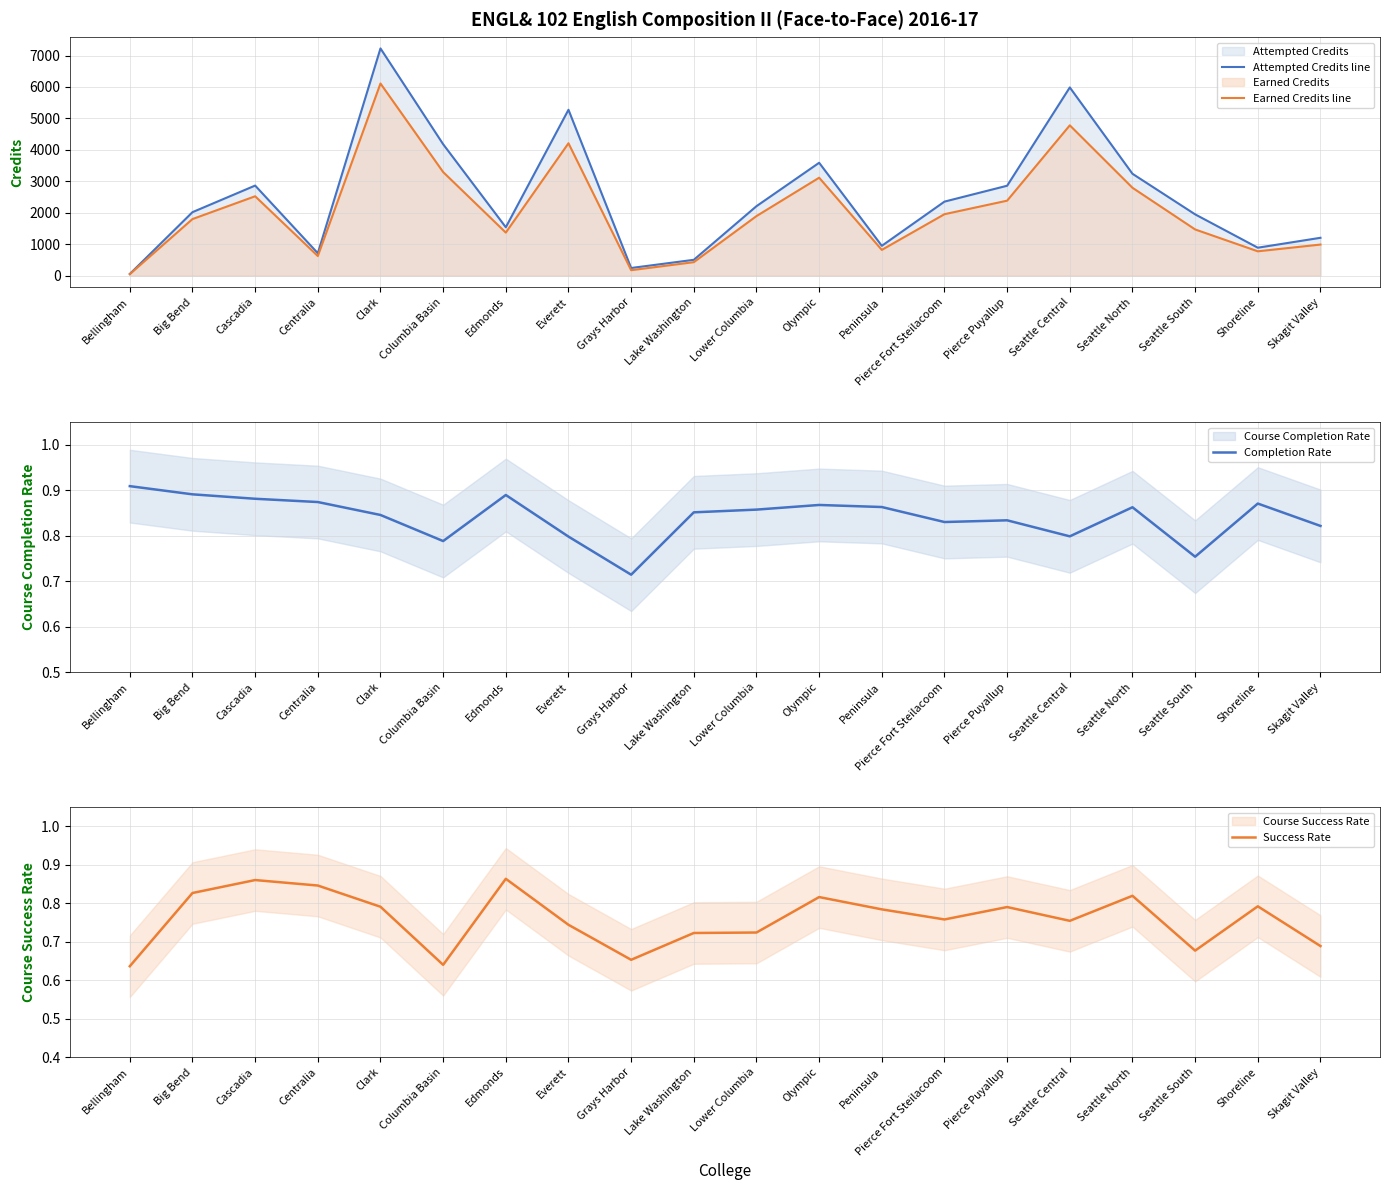

At which category is the sum across all series the highest?

Clark